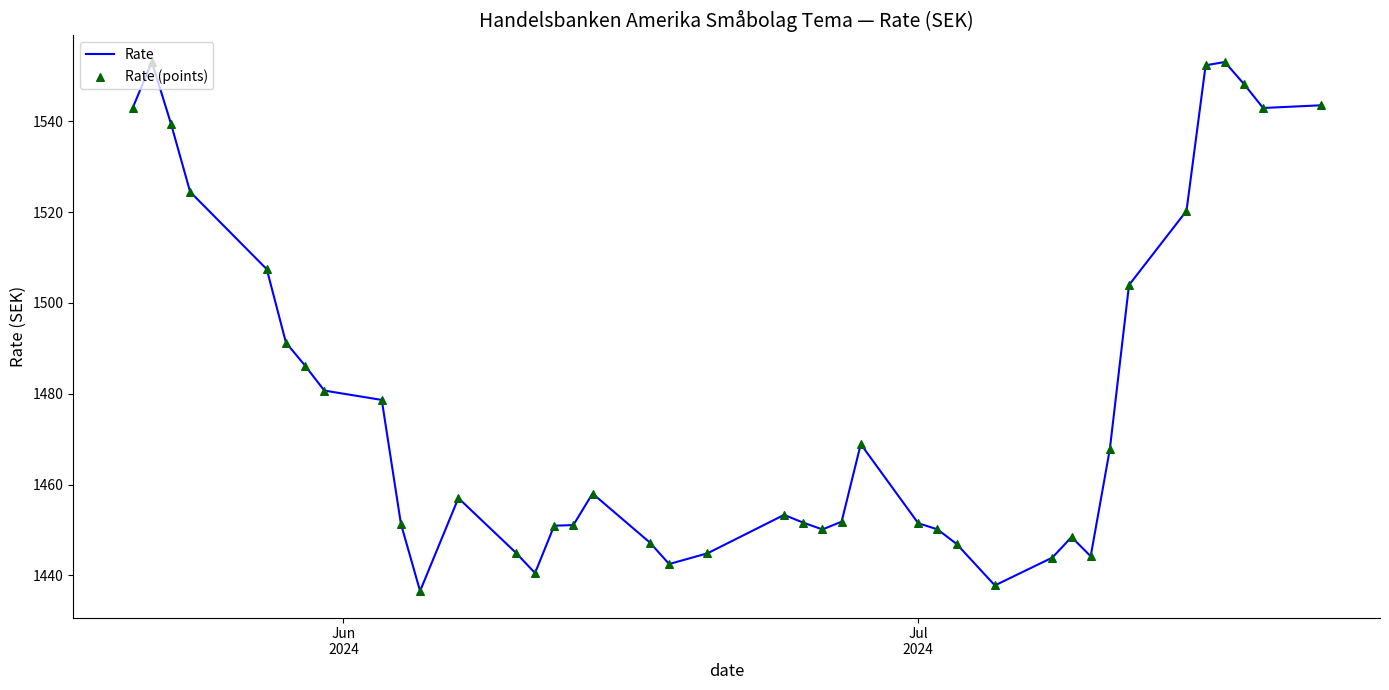

What is the difference between the maximum and minimum values?

116.5